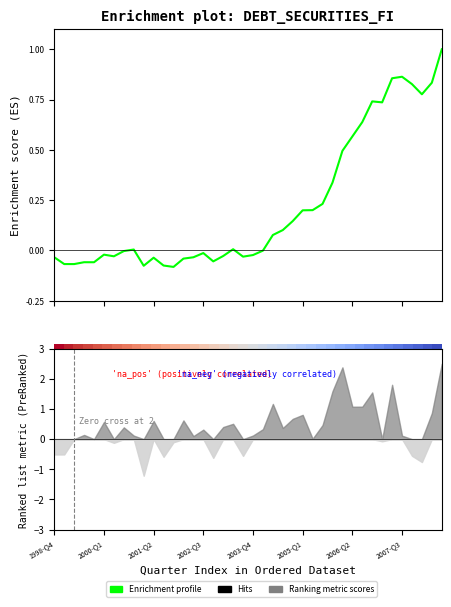

Does the chart display data point markers on the line(s)?

No